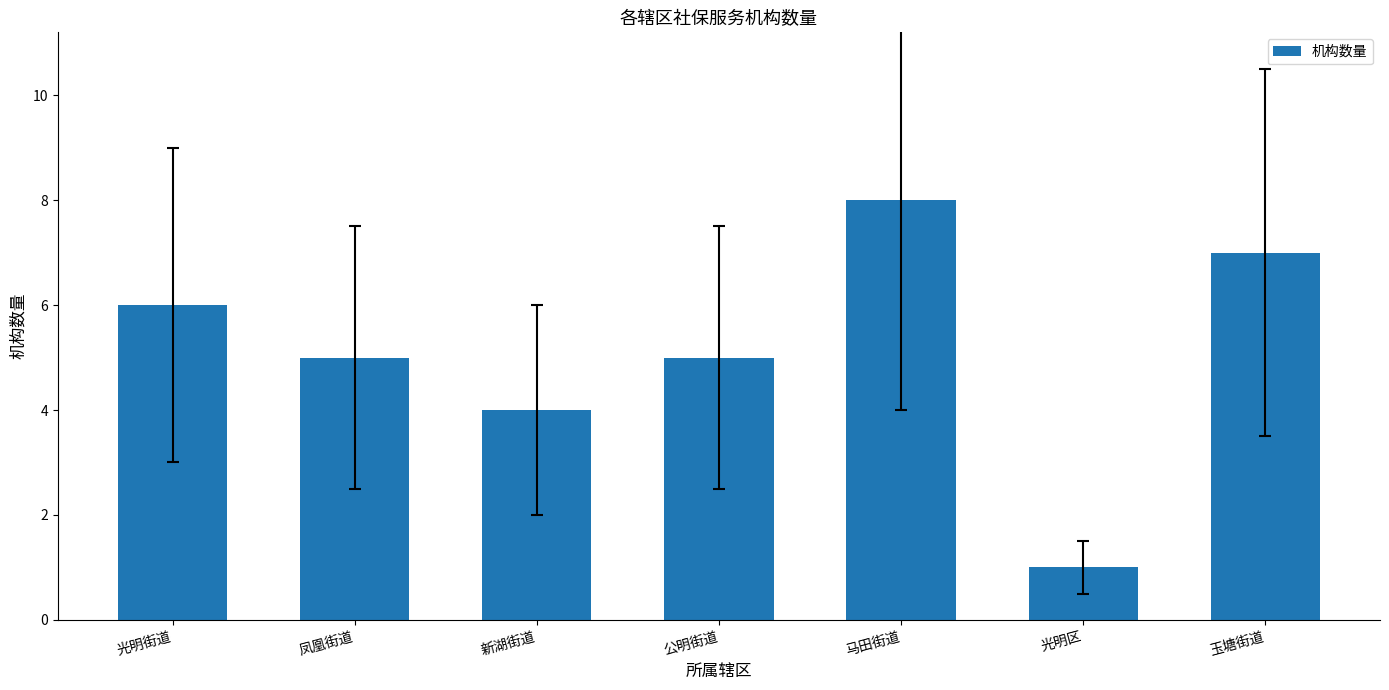

What is the smallest value displayed?

1